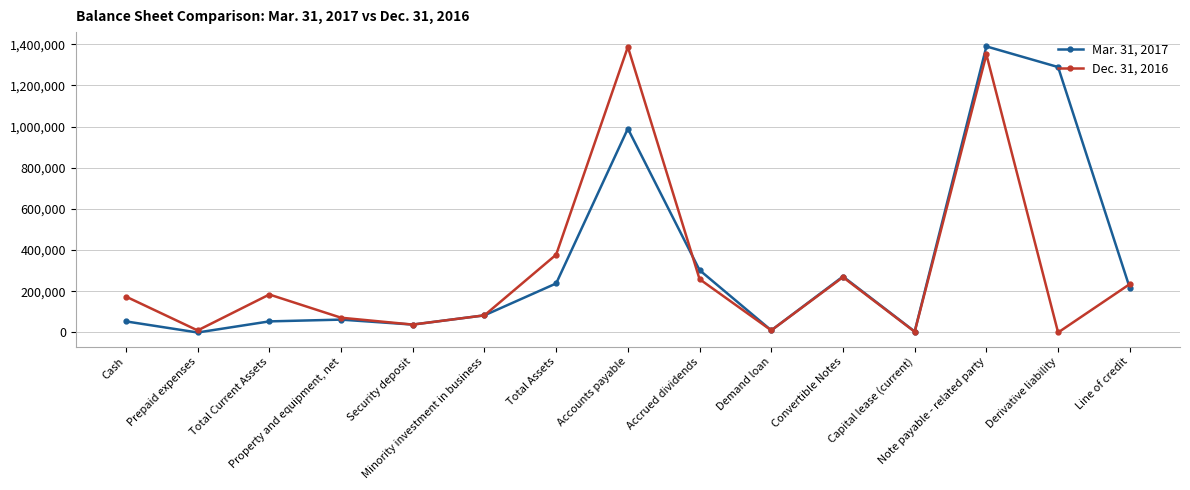

What is the value of the Mar. 31, 2017 point at the 4th from the left?

62528